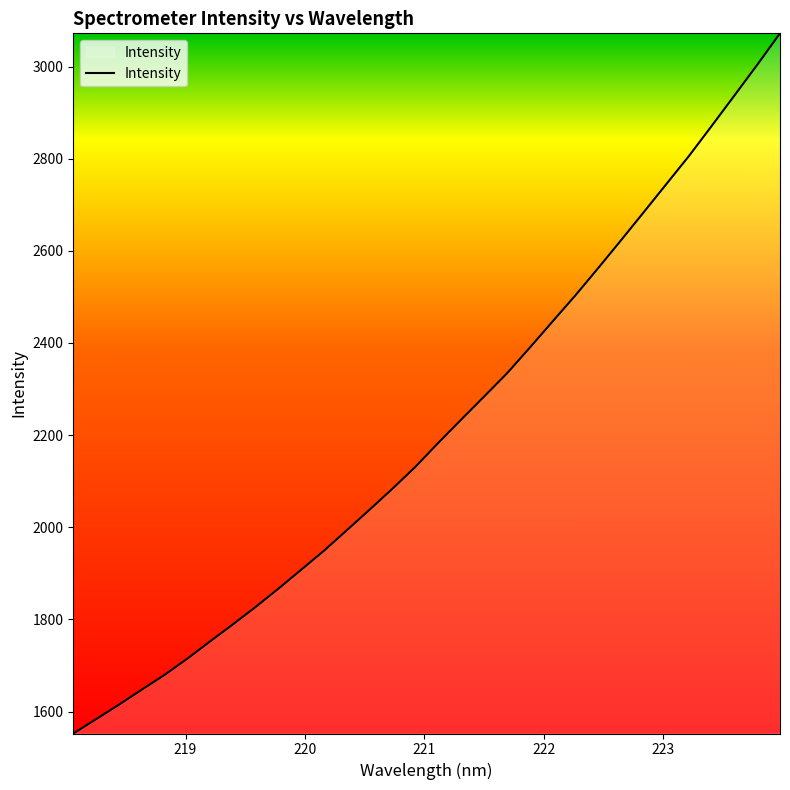

How many values exceed 2183?

16